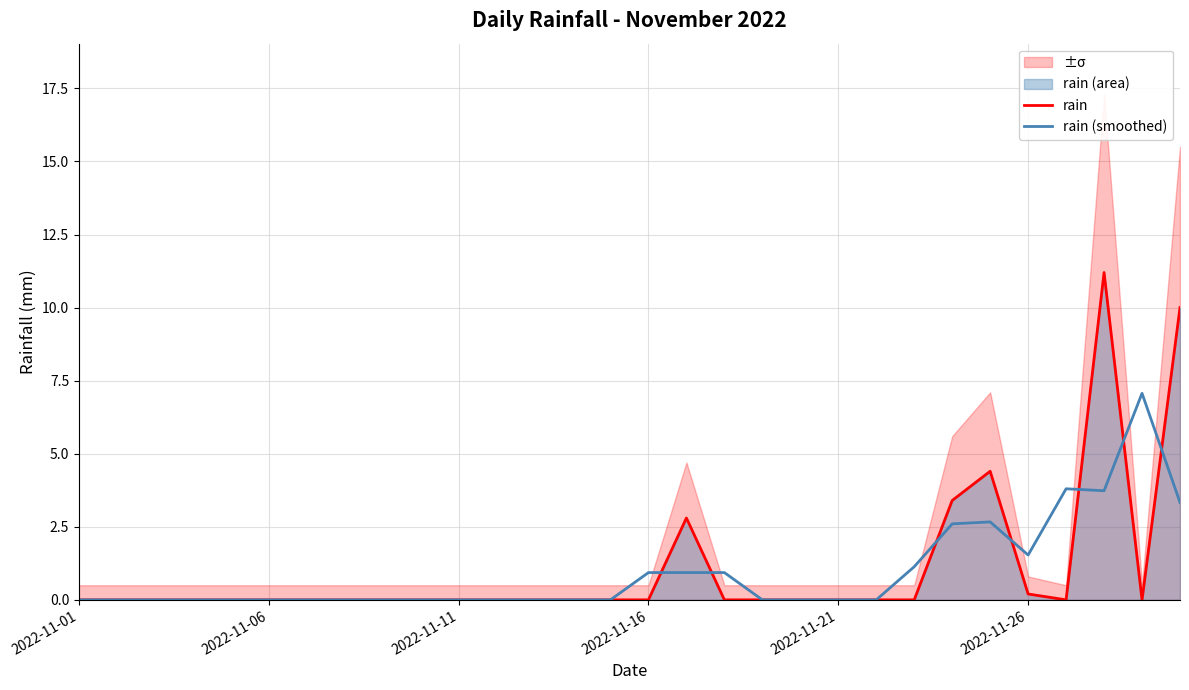

At how many categories does at least one series exceed 11?

1